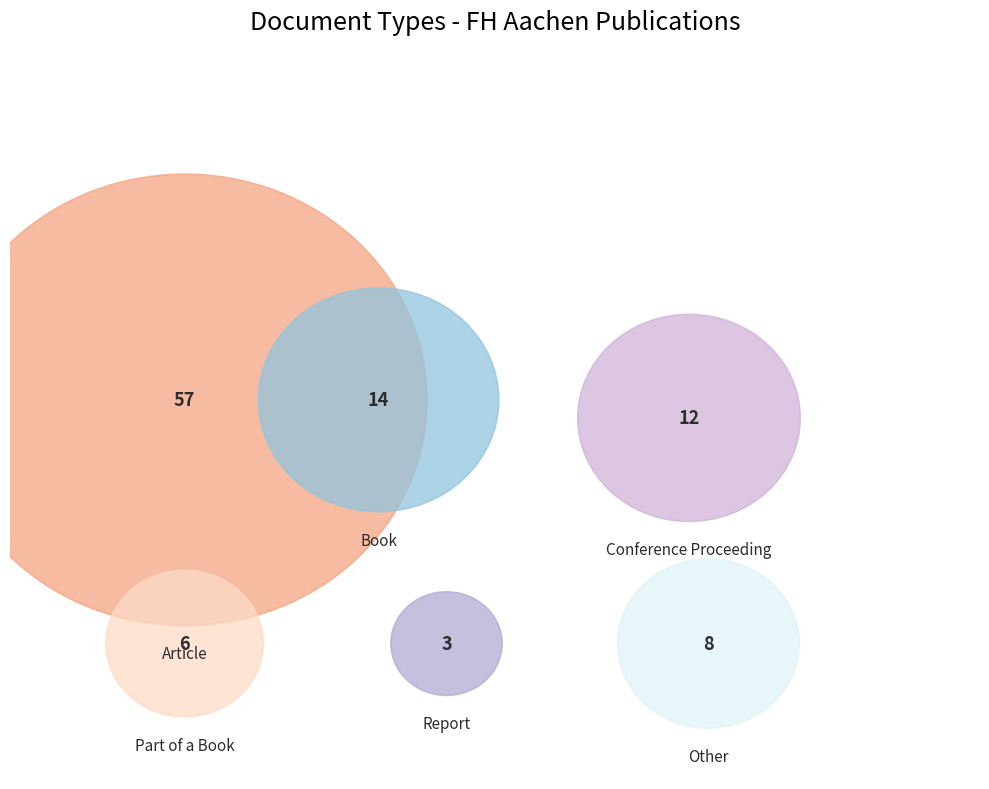

Rank the categories by value from lowest to highest.

Report, Part of a Book, Other, Conference Proceeding, Book, Article